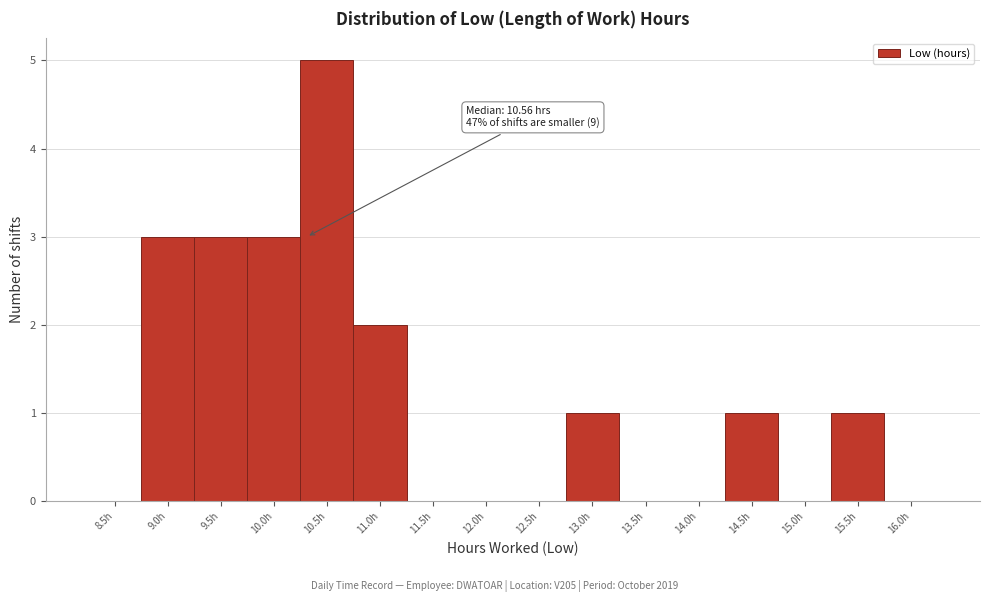

Reading right to left, transcribe all the data shown in this chart.

16.0h=0	15.5h=1	15.0h=0	14.5h=1	14.0h=0	13.5h=0	13.0h=1	12.5h=0	12.0h=0	11.5h=0	11.0h=2	10.5h=5	10.0h=3	9.5h=3	9.0h=3	8.5h=0